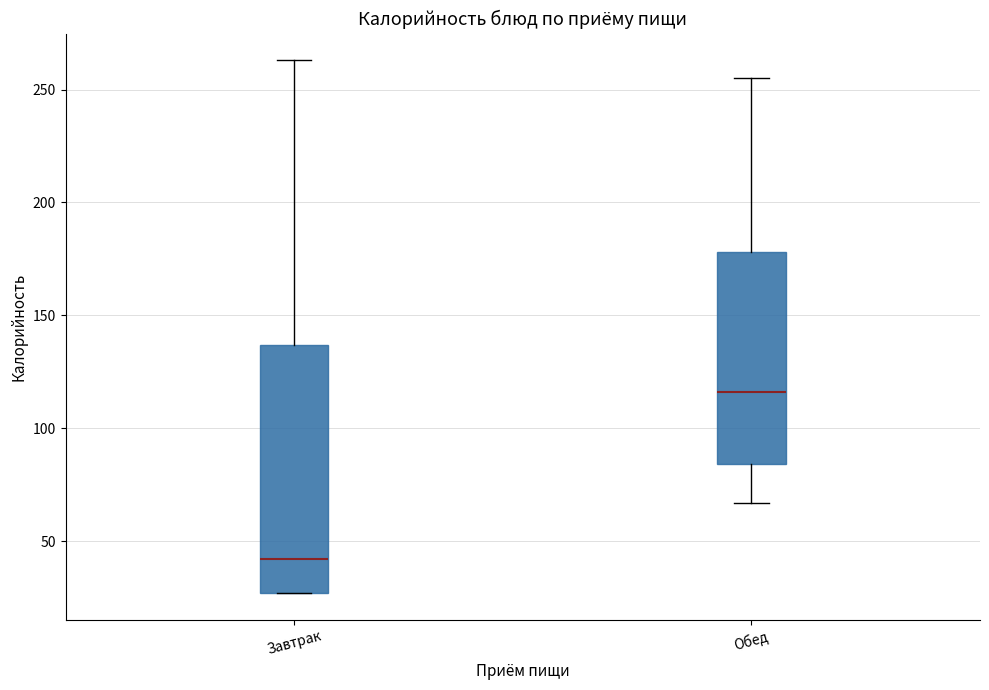

Comparing the boxes themselves (not the whiskers), which one is the tallest?

Завтрак